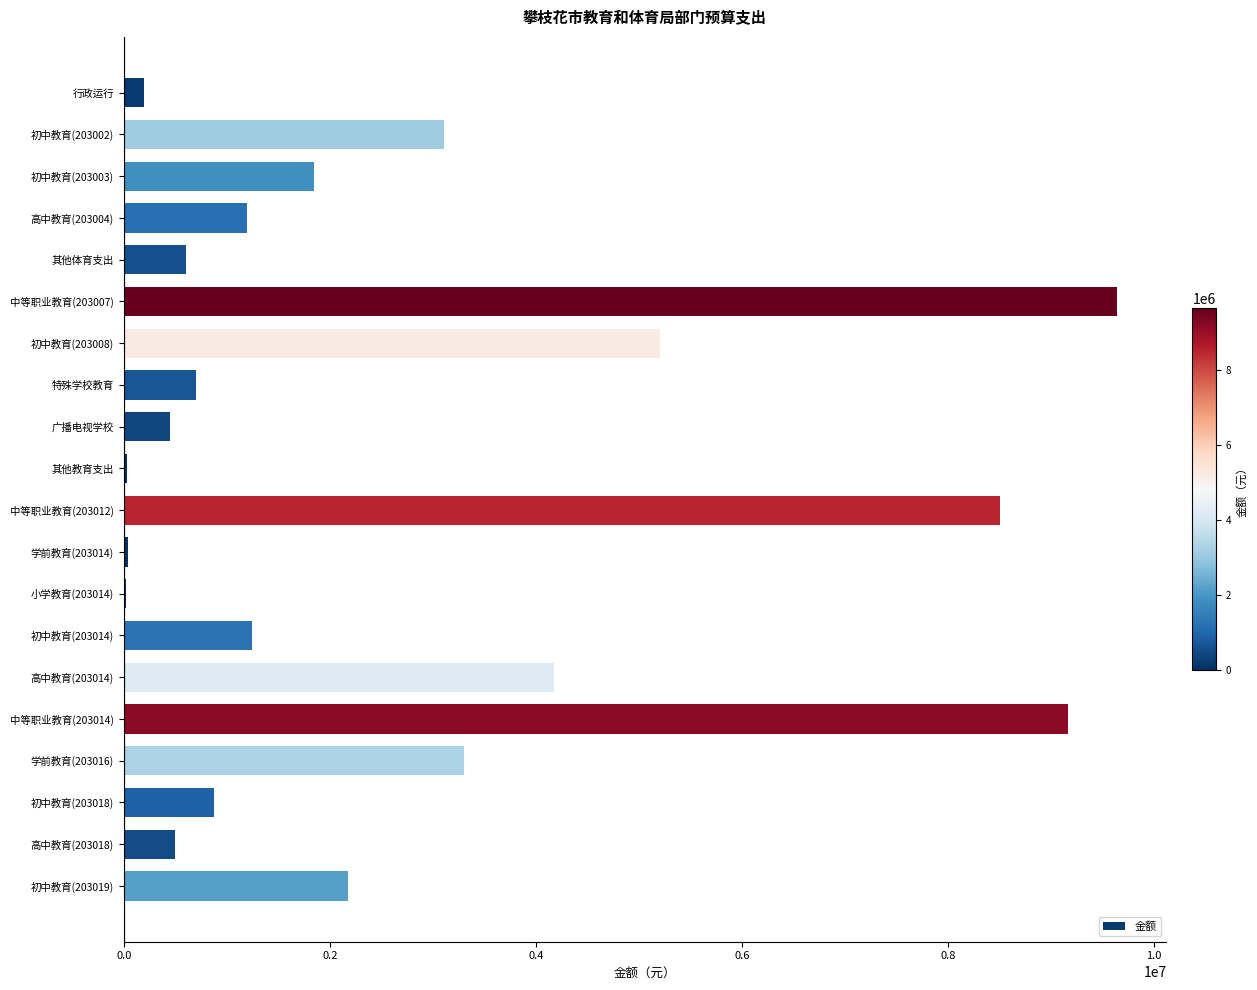

What is the greatest value displayed?

9640000